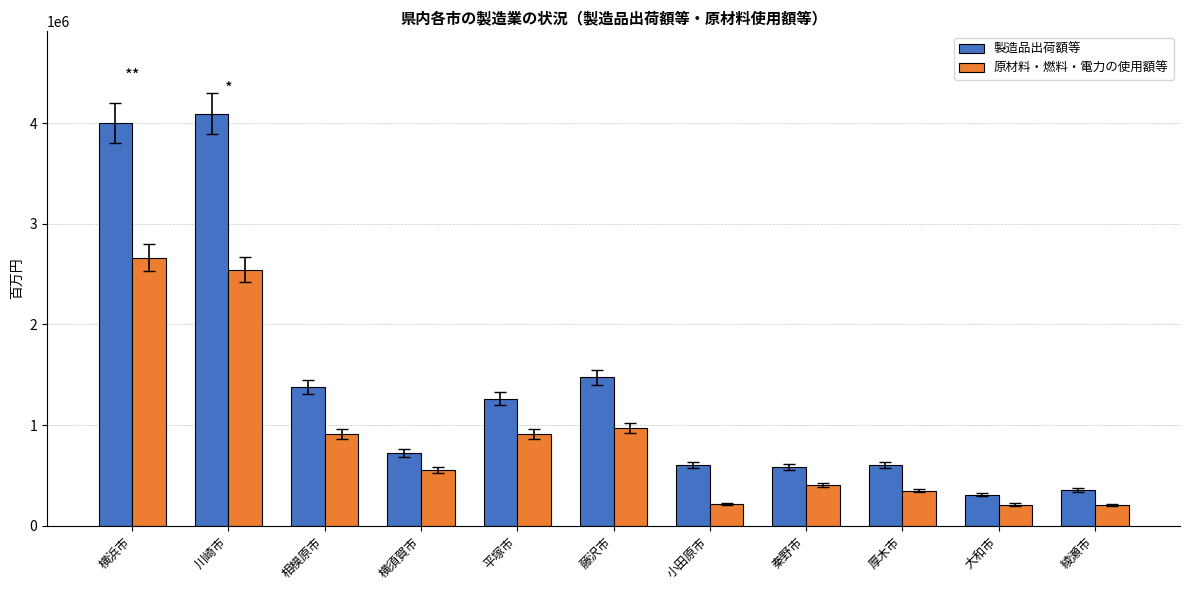

Which series has the largest total across all categories?

製造品出荷額等